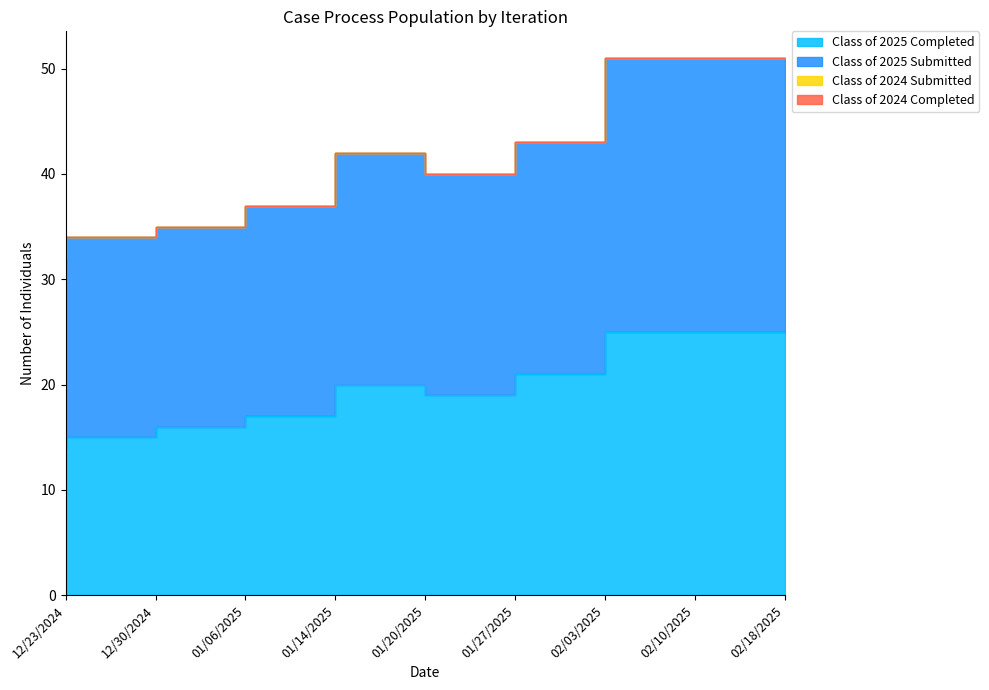

What is the total value across all series at 01/27/2025?

59